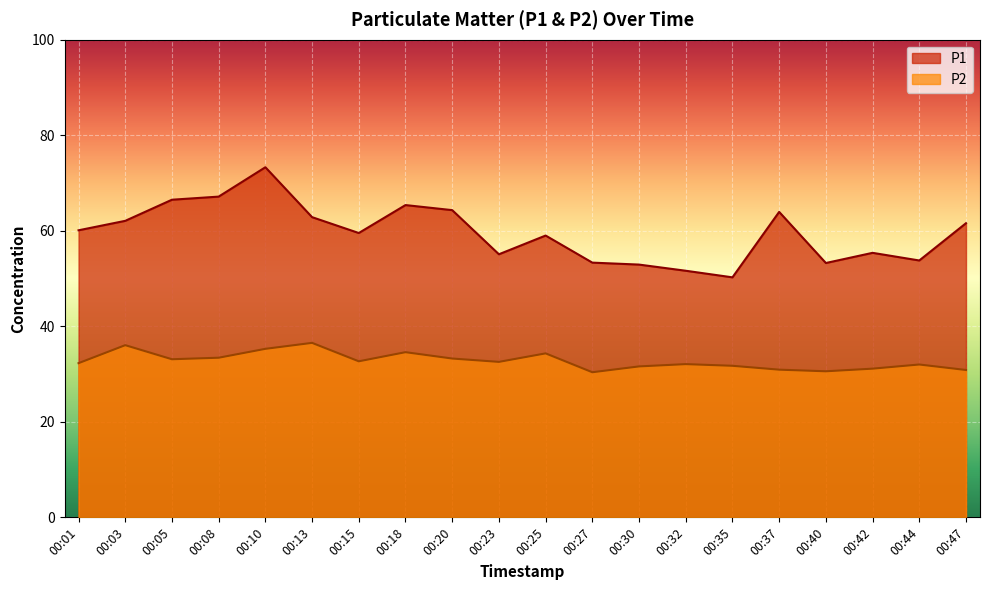

At which label does P1 reach its peak?

00:10